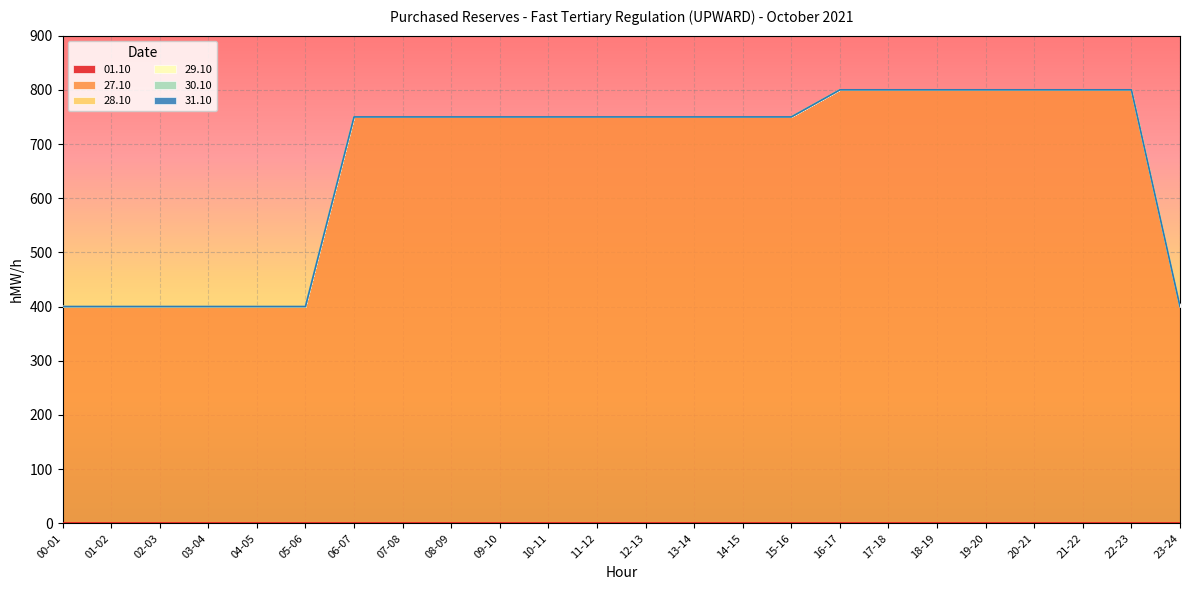

At which category is the sum across all series the highest?

16-17